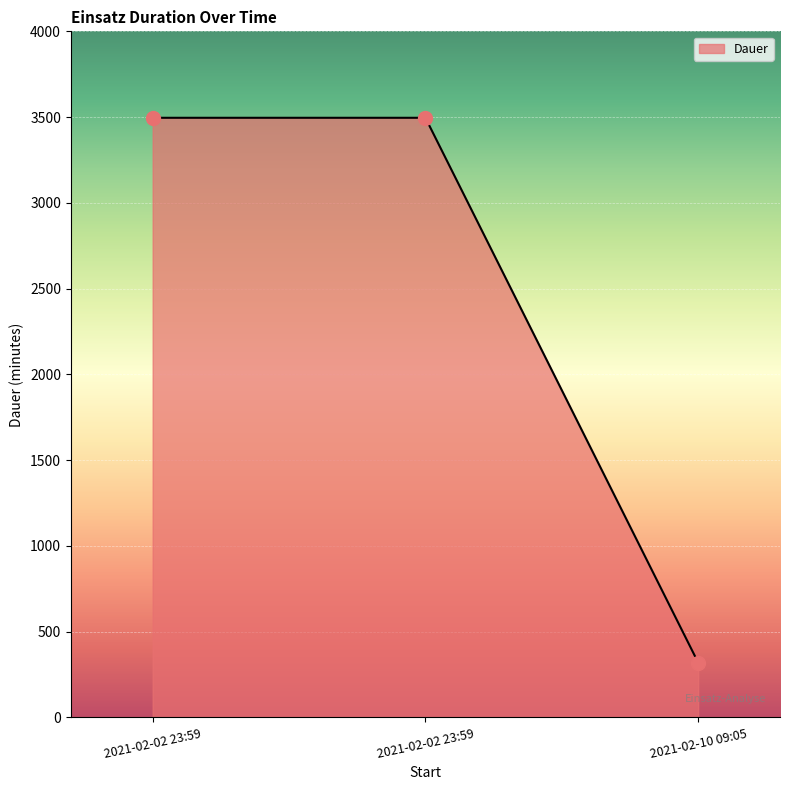

What is the label of the 2nd point from the right?

2021-02-02 23:59